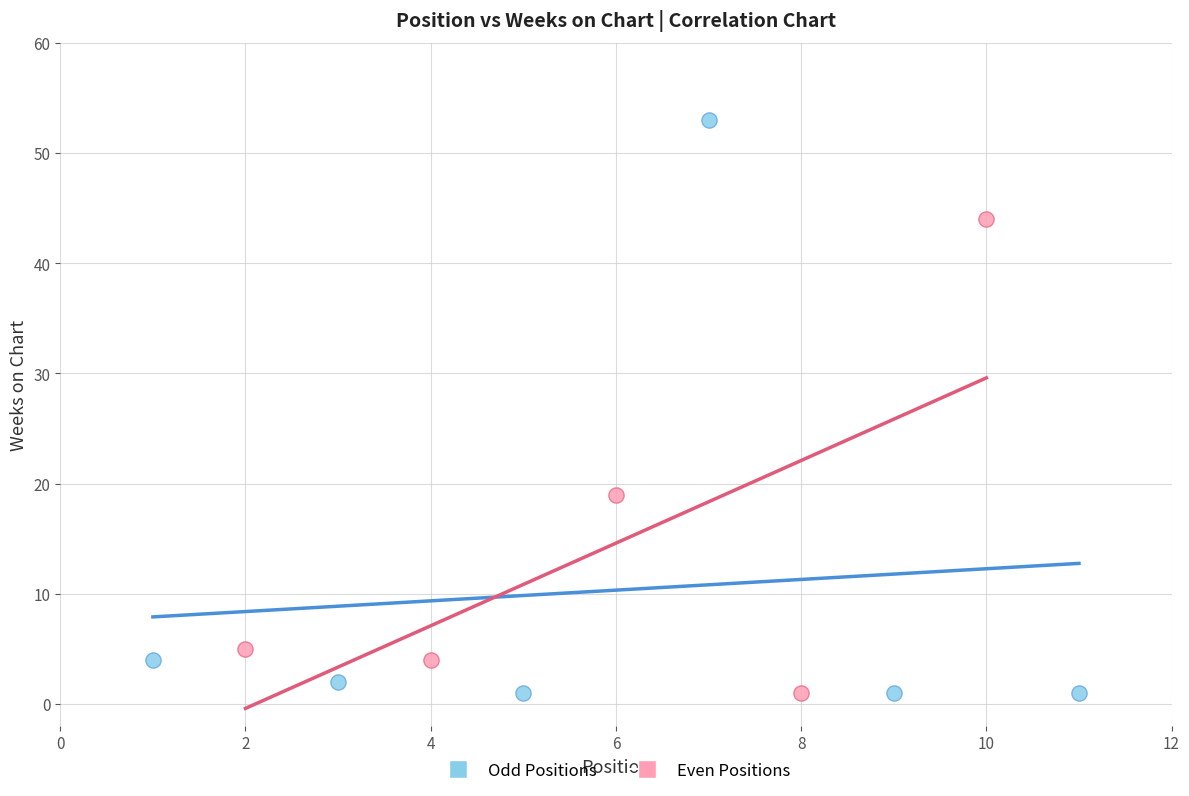

Which series has the largest Y range (max minus min)?

Odd Positions